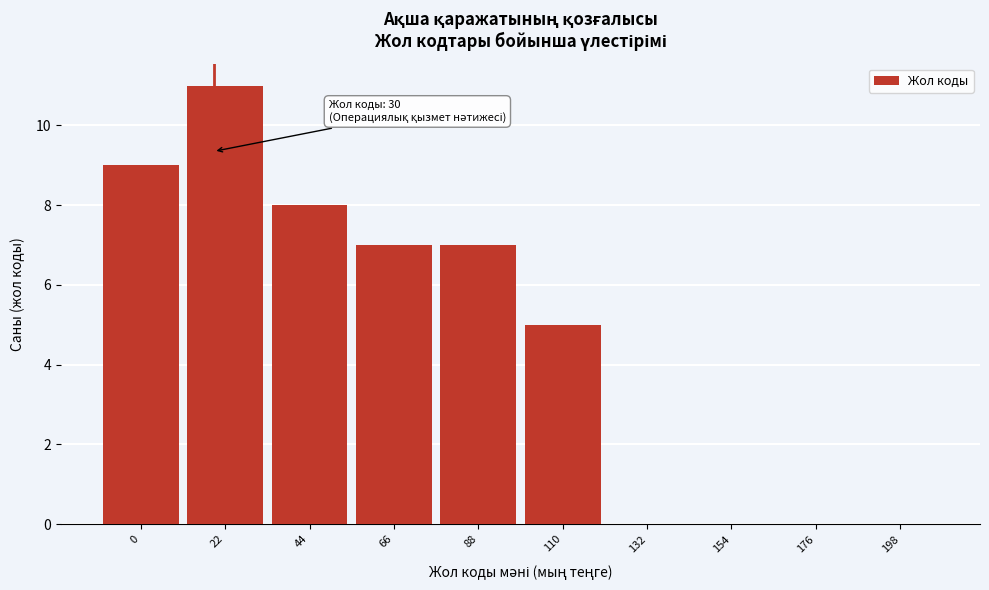

Reading left to right, what are all the values shown in this chart?

0=9	22=11	44=8	66=7	88=7	110=5	132=0	154=0	176=0	198=0